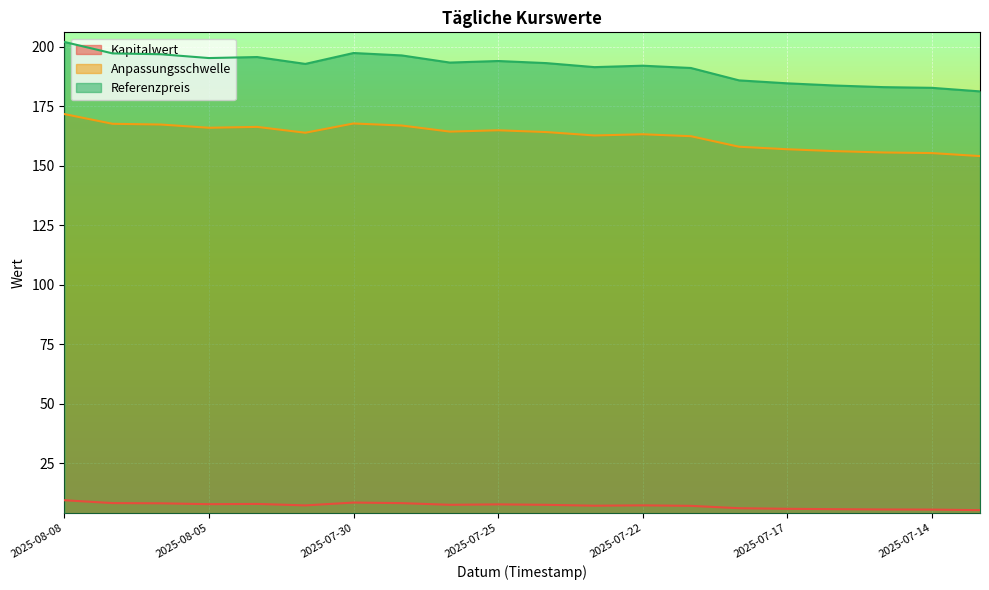

What is the maximum value for Kapitalwert?

9.5